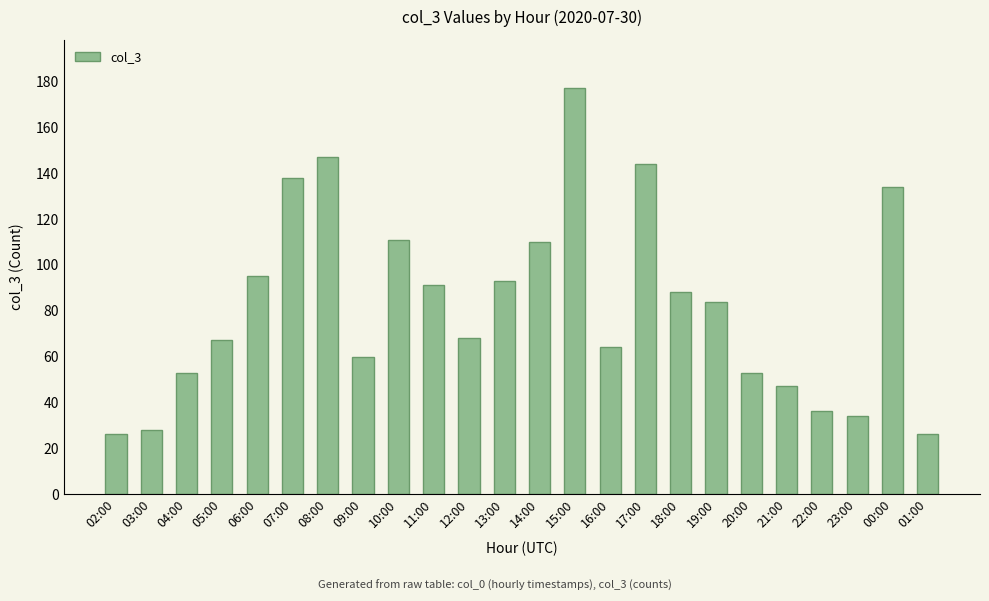

Reading left to right, list all the values displayed in this chart.

26	28	53	67	95	138	147	60	111	91	68	93	110	177	64	144	88	84	53	47	36	34	134	26